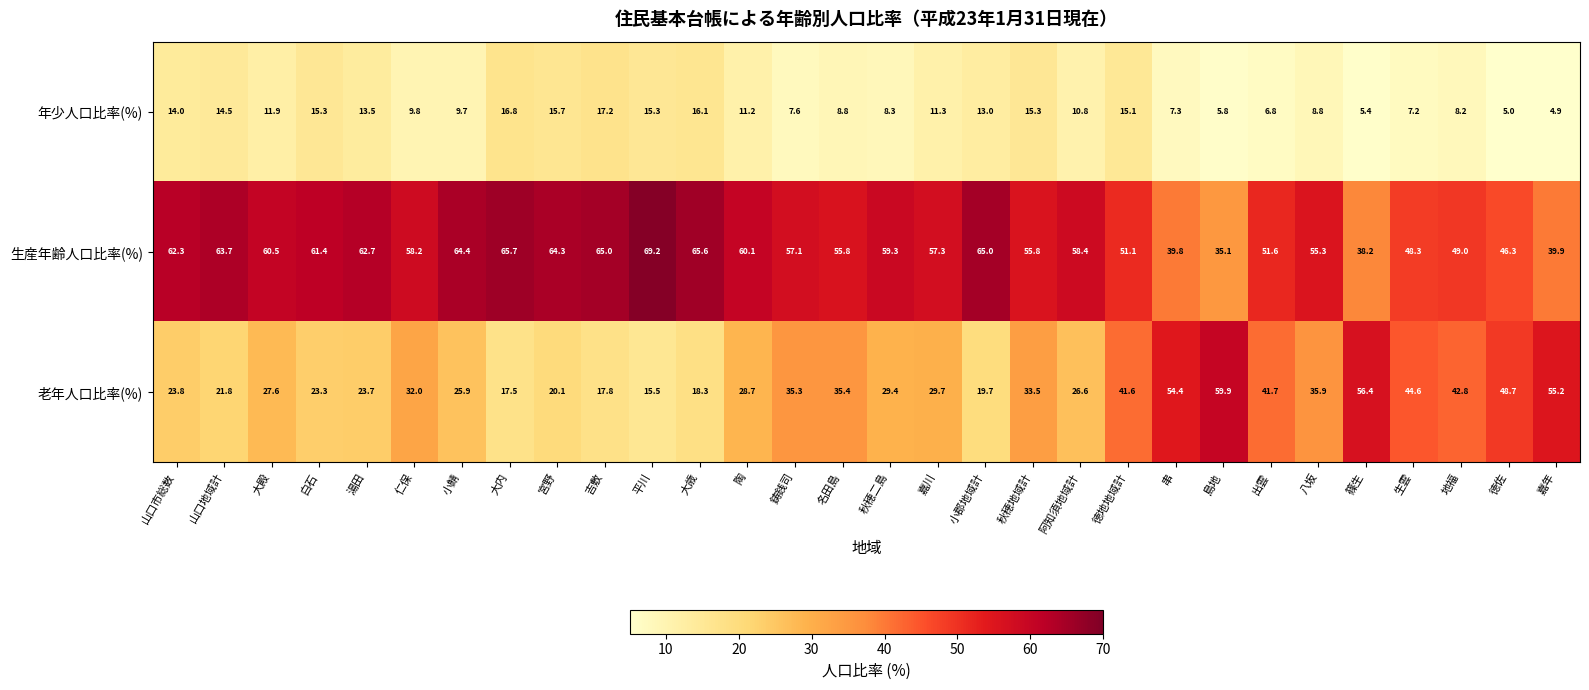

Count the number of data series in this chart.

3